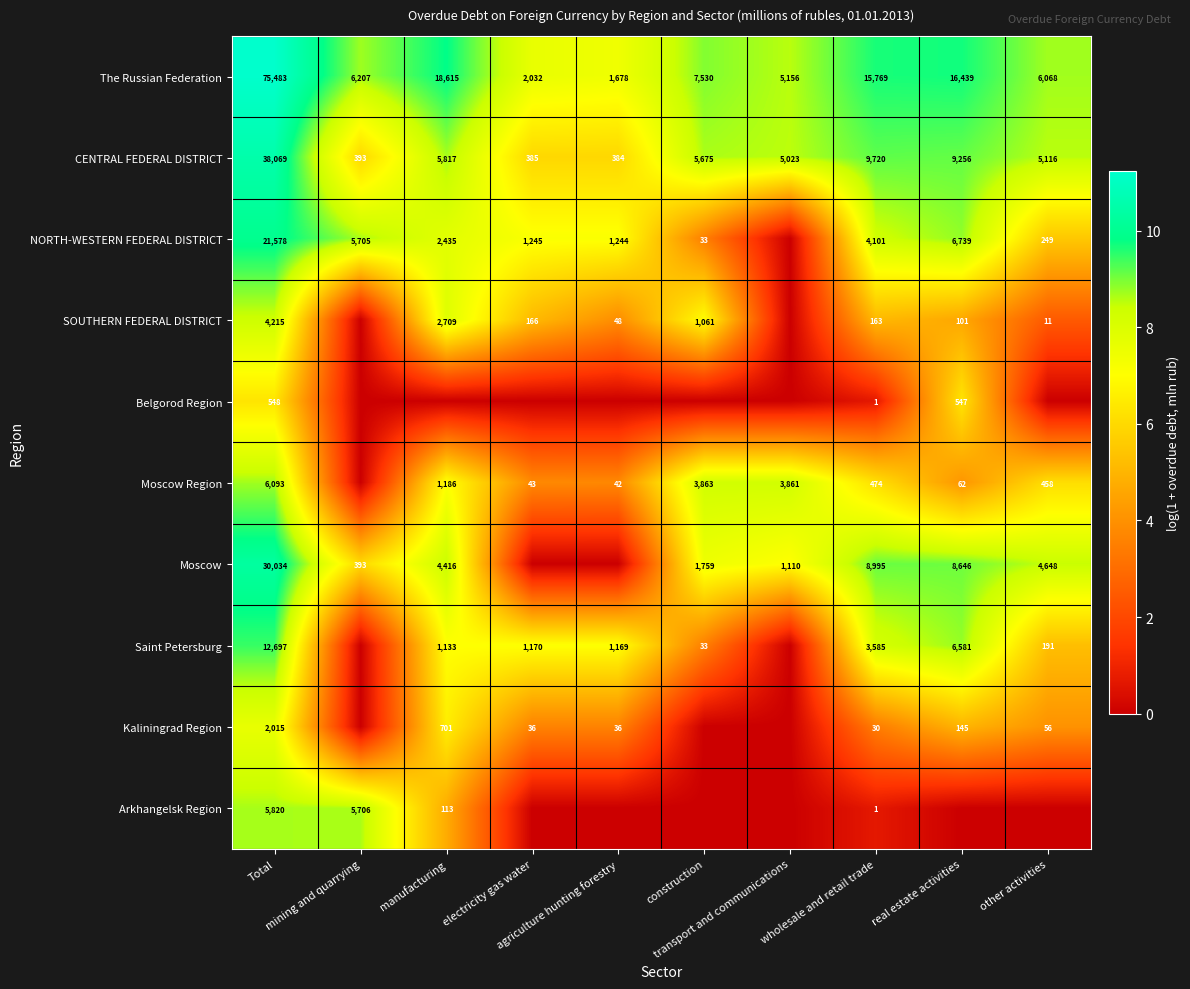

At which category does the chart reach its peak across all series?

Total